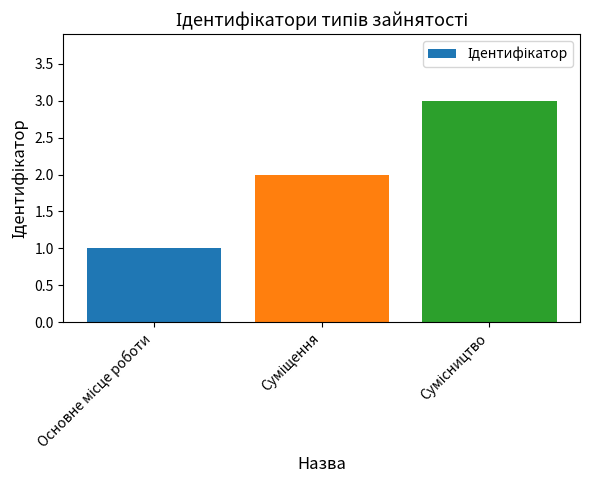

What is the maximum value shown in the chart?

3